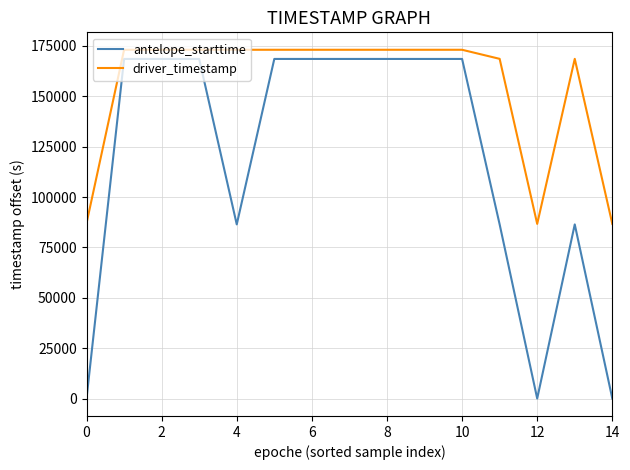

Which series has the largest total across all categories?

driver_timestamp